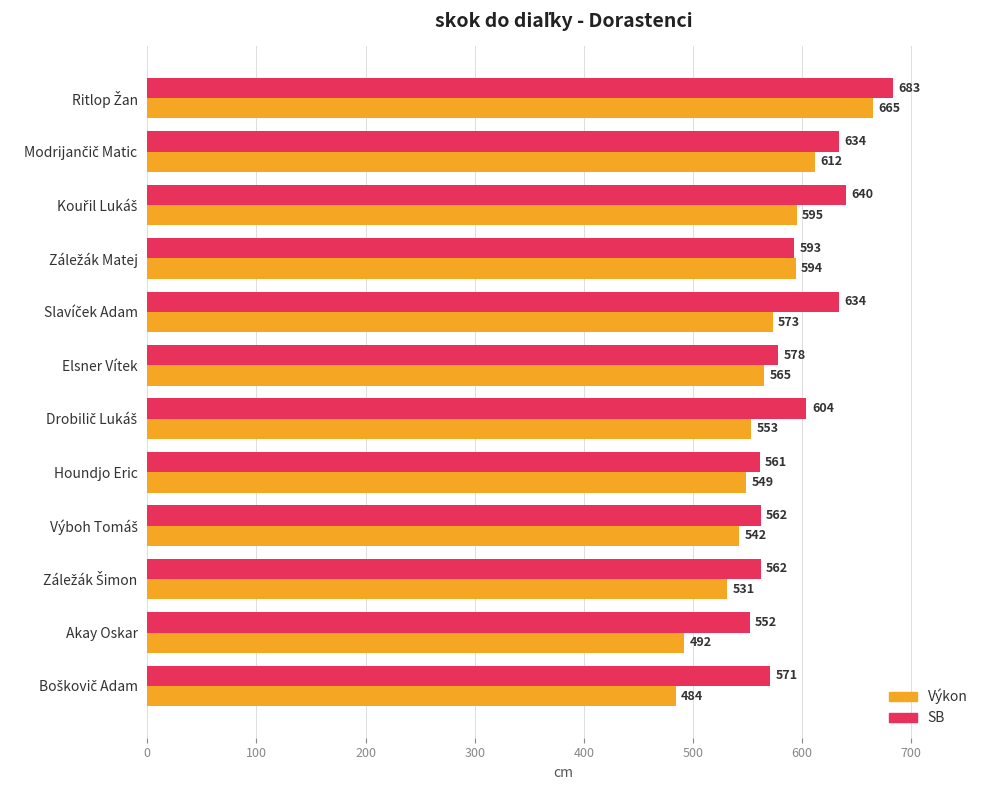

Count the number of data series in this chart.

2